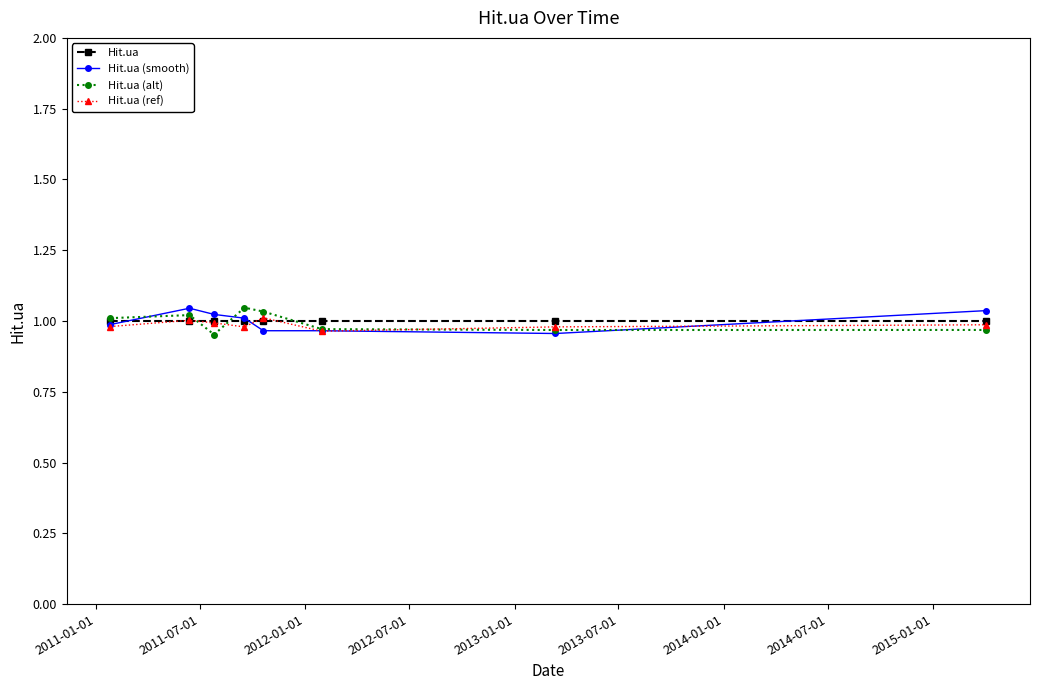

At how many categories does at least one series exceed 0?

8